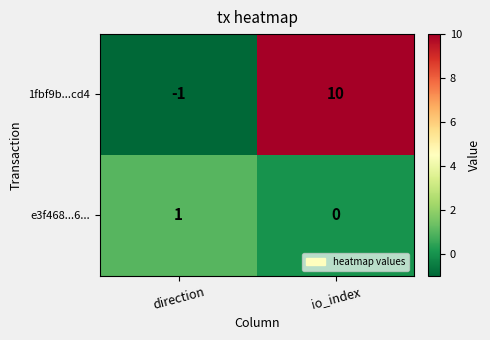

Which series has the widest spread of values?

1fbf9b...cd4